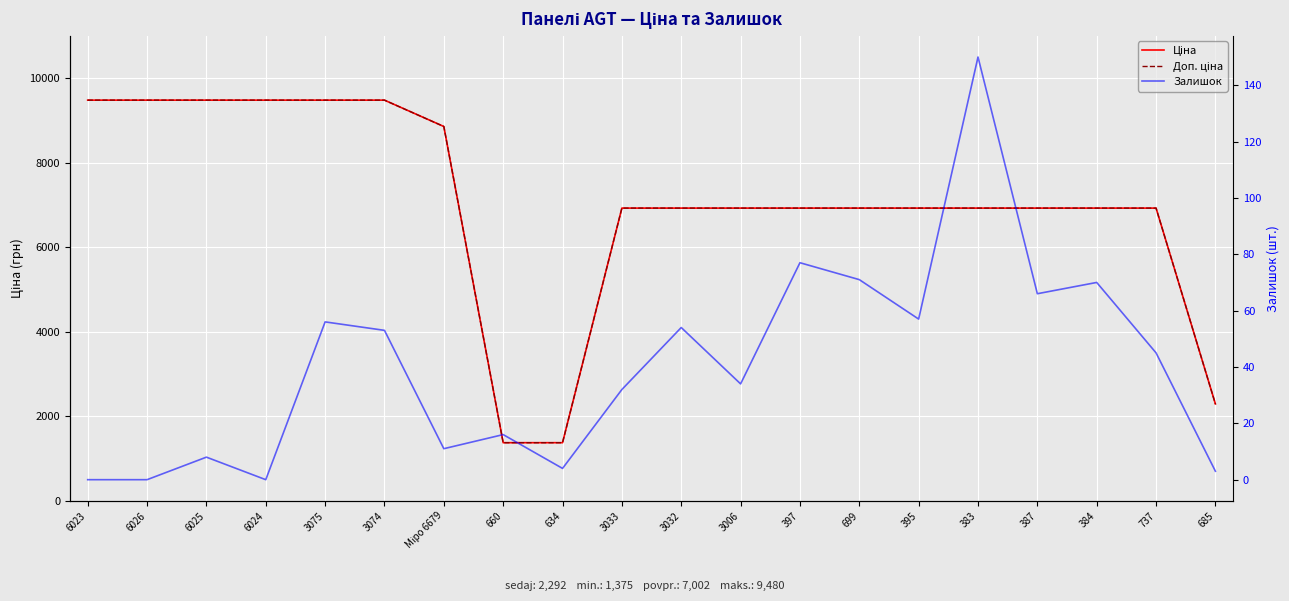

What is the average value of the Доп. ціна series?

7001.8